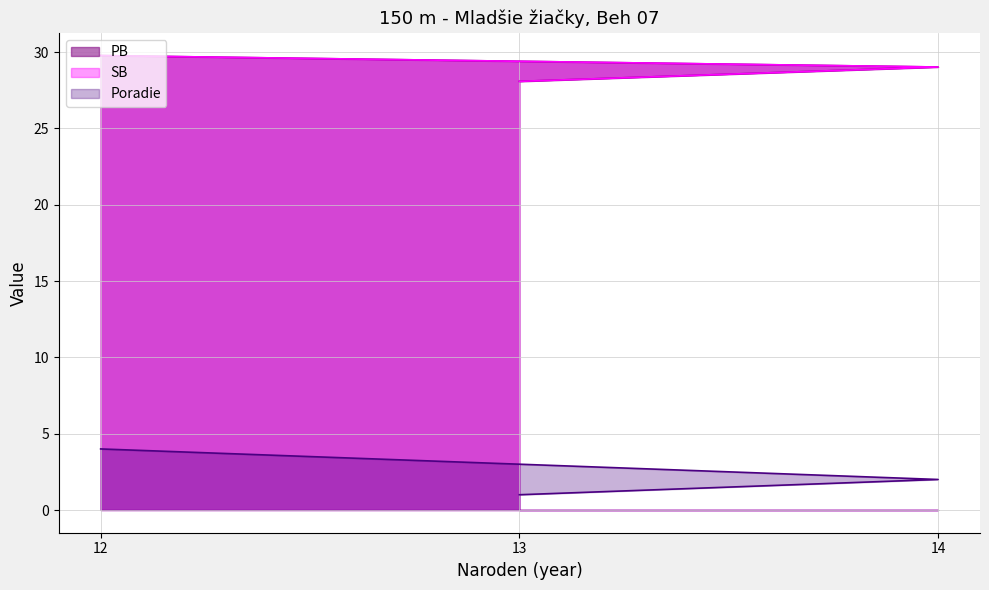

Which category has the highest value in the Poradie series?

12